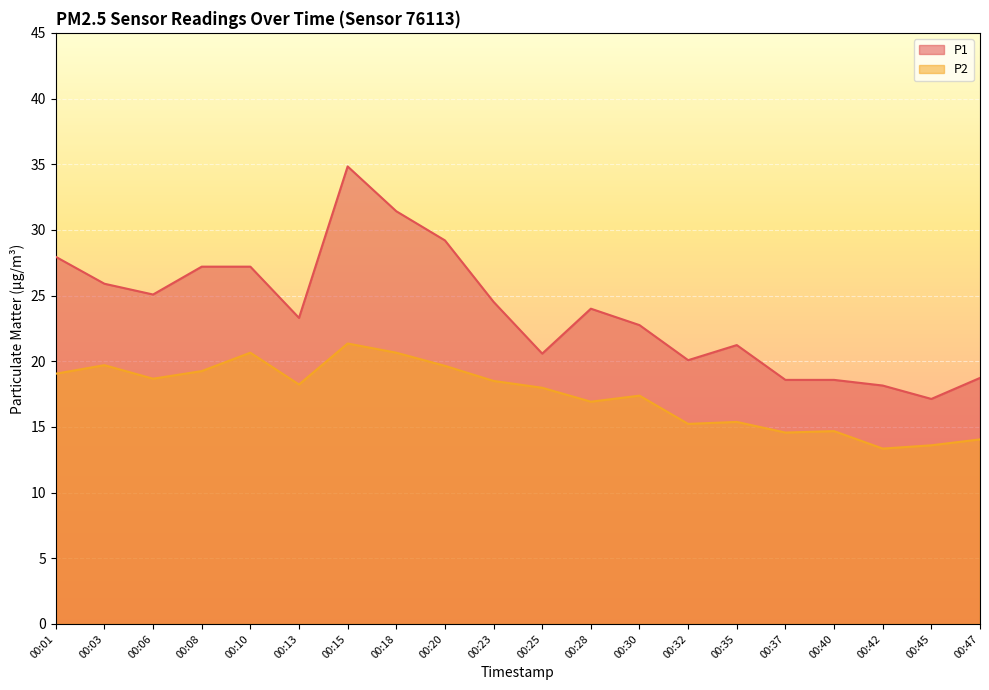

At which category is the sum across all series the highest?

00:15